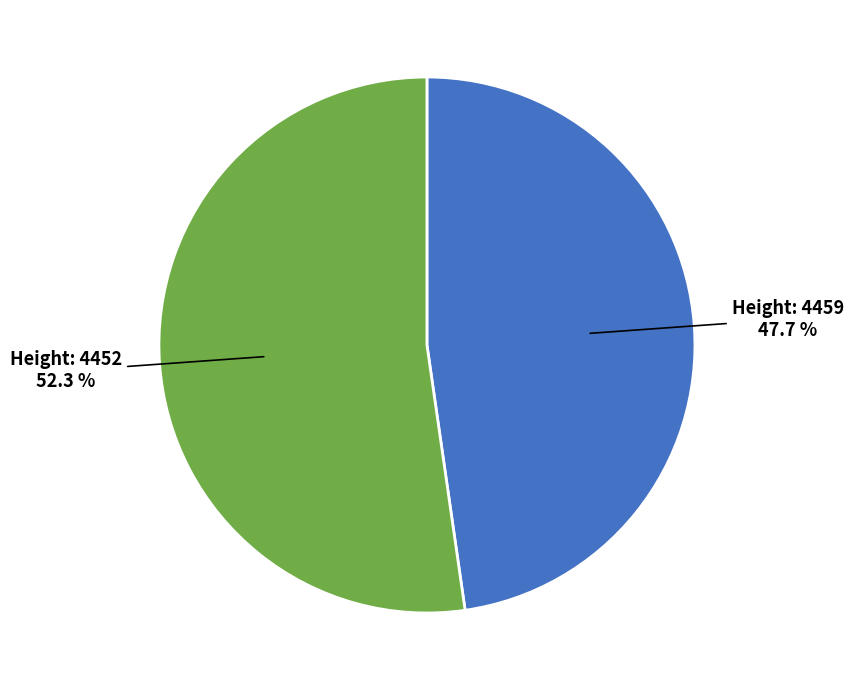

Count the number of slices in the pie.

2